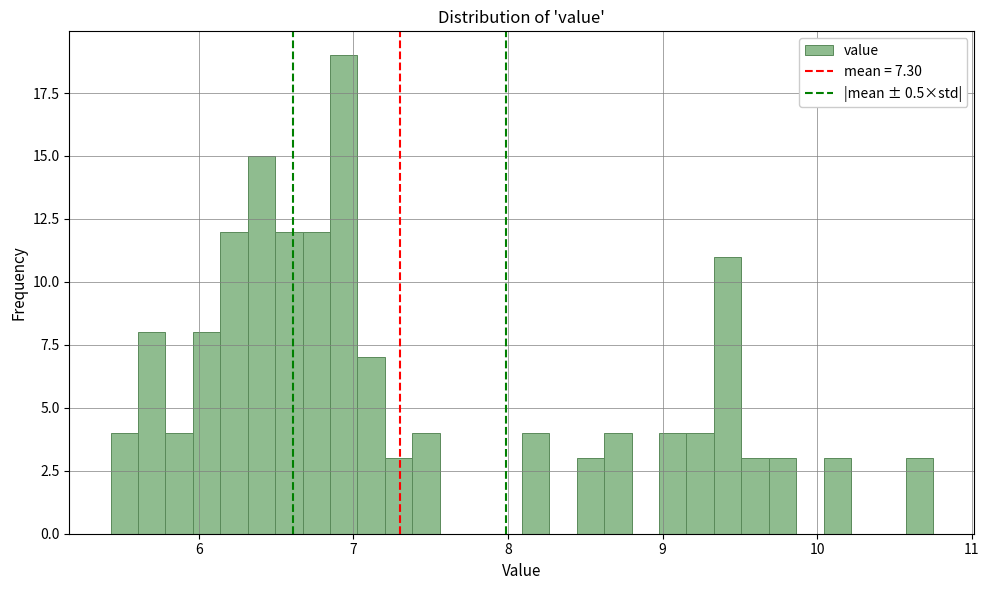

Read against the x-axis, roughly where is the centre of the tallest bar?

6.9